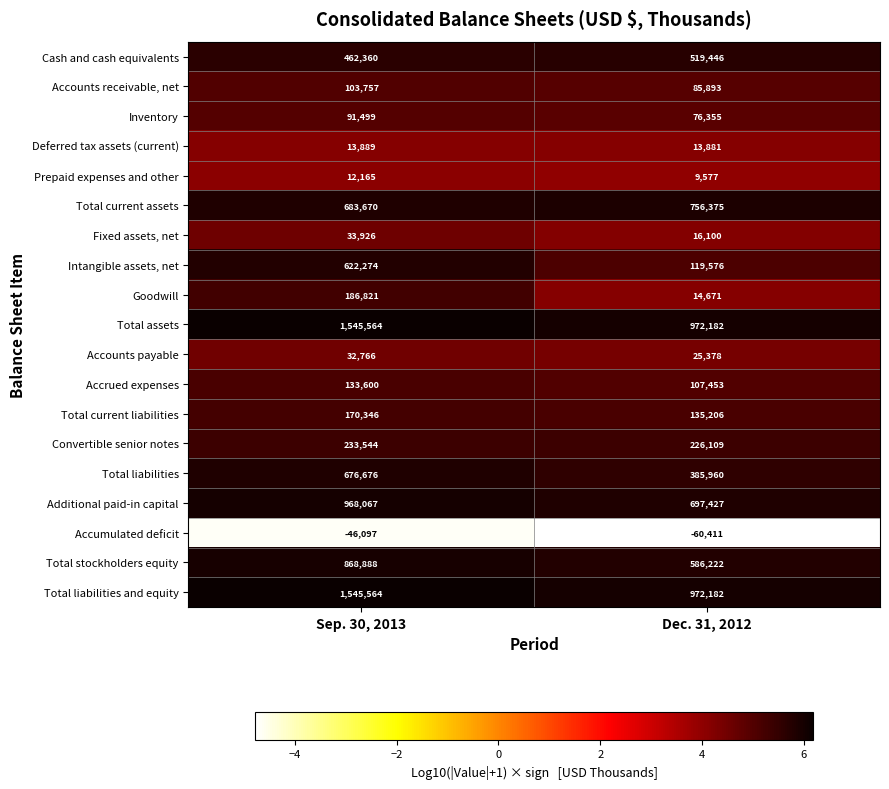

Where is Convertible senior notes nearest to the value 229826?

Dec. 31, 2012